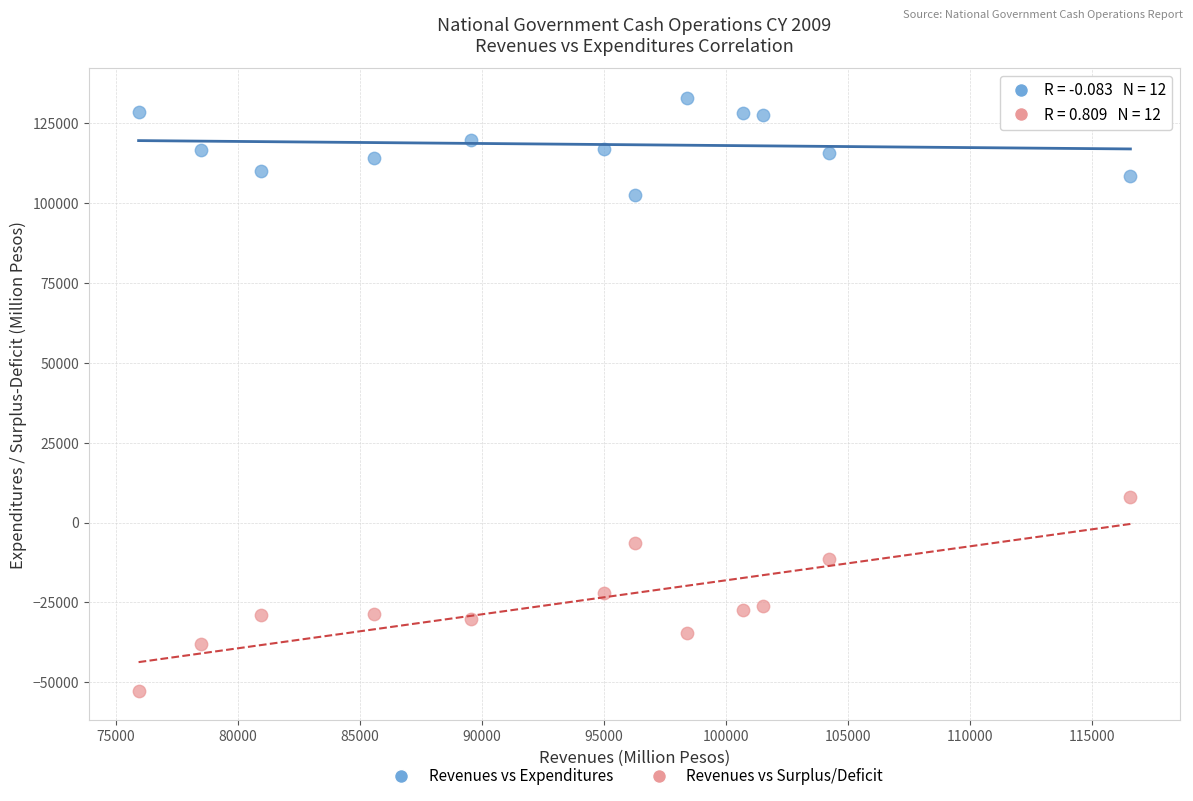

Across all series, what Y value is closest to 40194?

7904